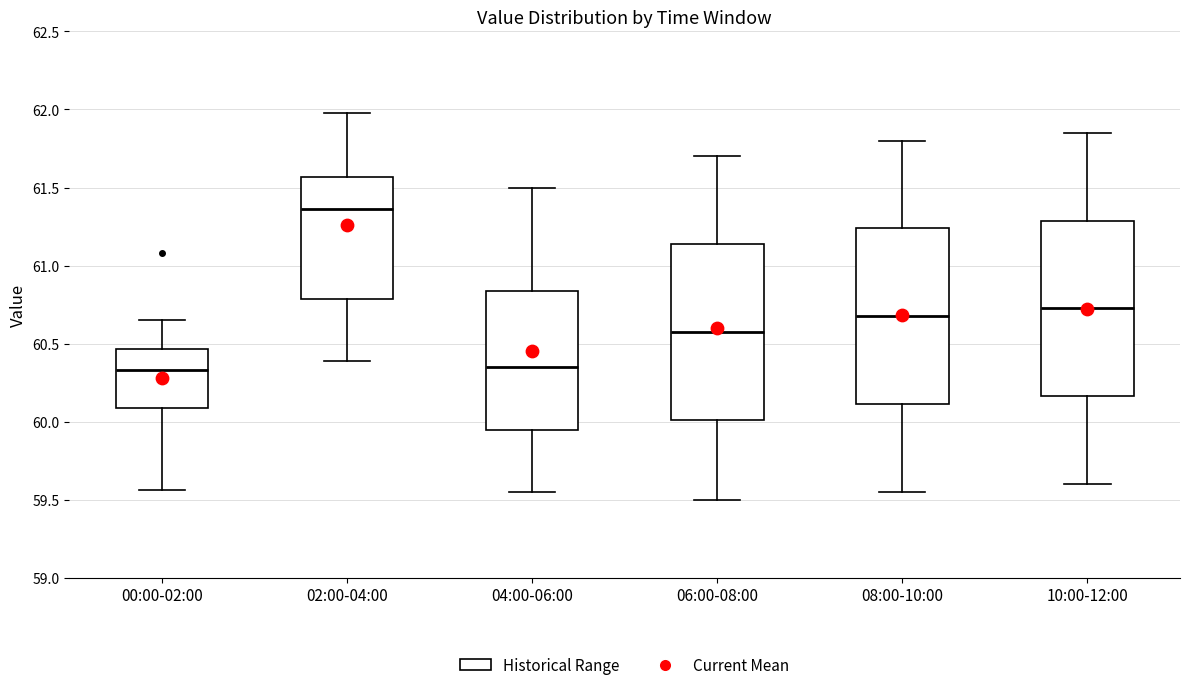

Where does the median line of the box for 02:00-04:00 sit on the y-axis? The values are not printed on the chart, so give them approximately, as read against the axis.

61.35